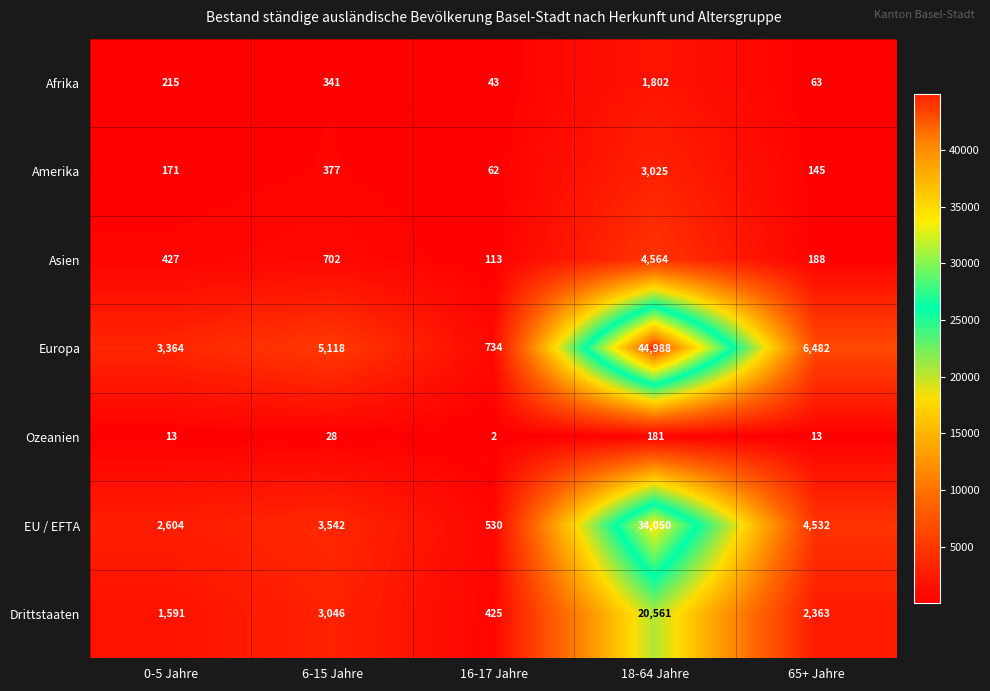

What is the sum of the Asien values at 18-64 Jahre and 0-5 Jahre?

4991